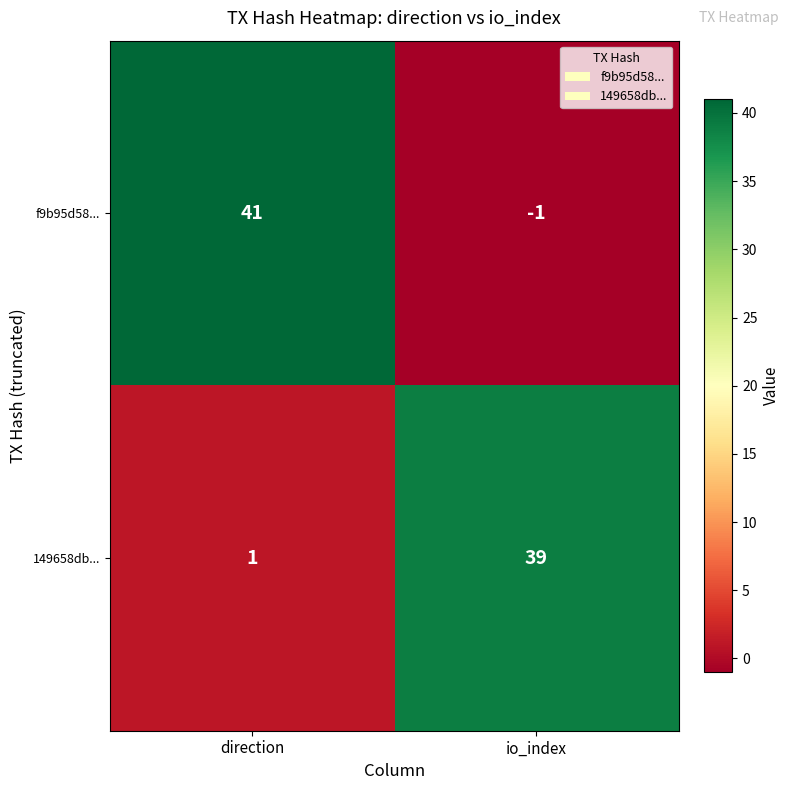

Reading left to right, transcribe all the data shown in this chart.

f9b95d58...: direction=41	io_index=-1
149658db...: direction=1	io_index=39